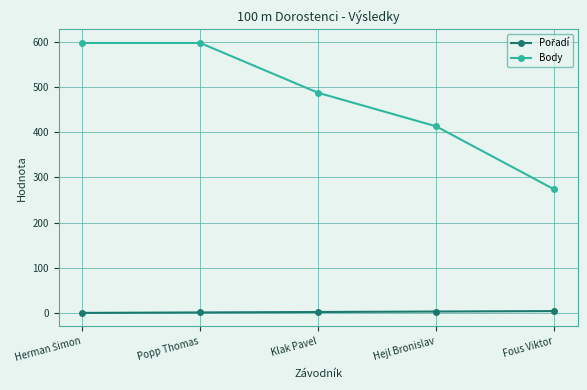

Which series changed the most between Popp Thomas and Klak Pavel?

Body